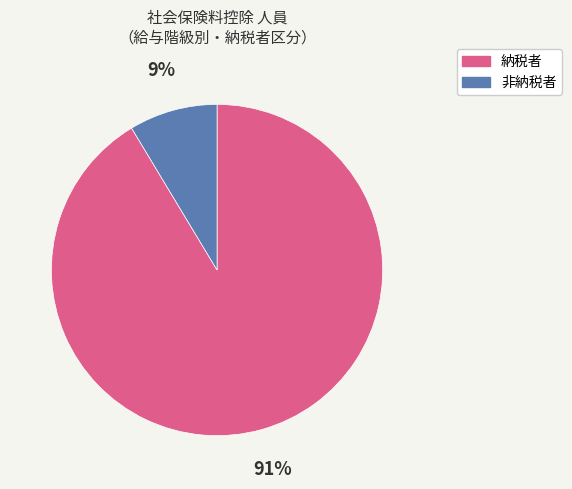

How many segments does this pie chart have?

2